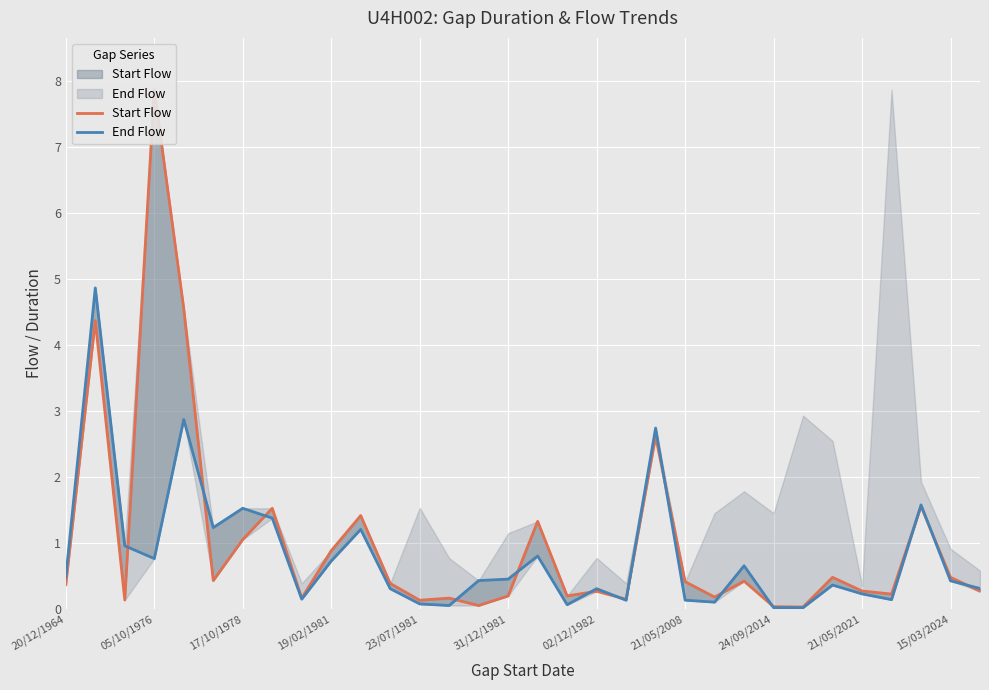

Is it true that End Flow equals 0.8 at 05/10/1976?

True